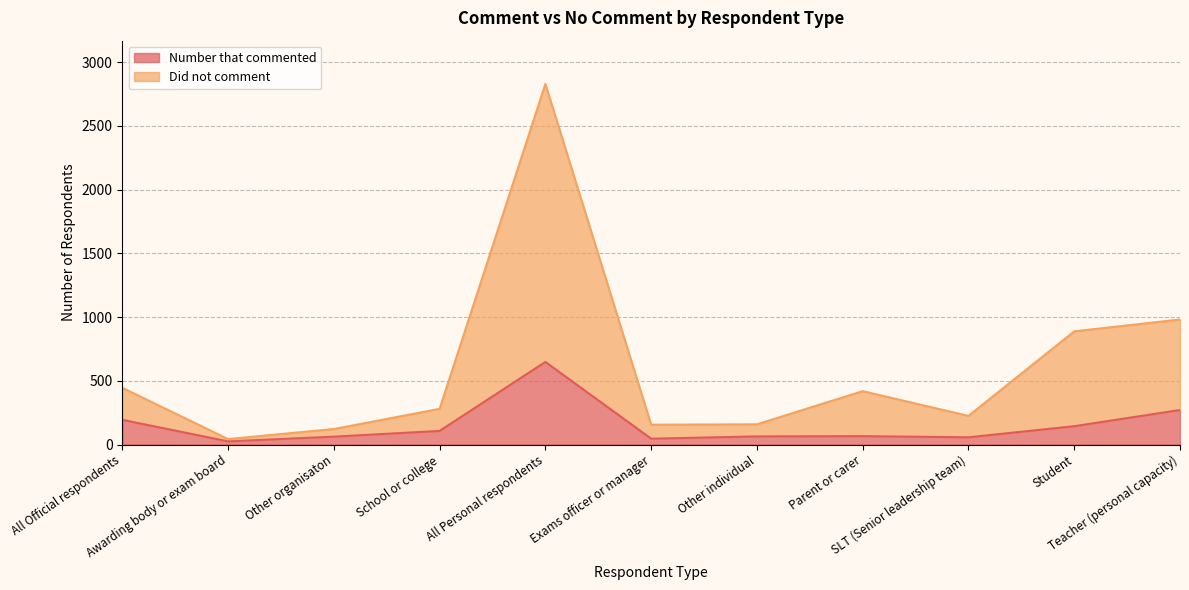

True or false: Number that commented and Did not comment cross at least once.

False